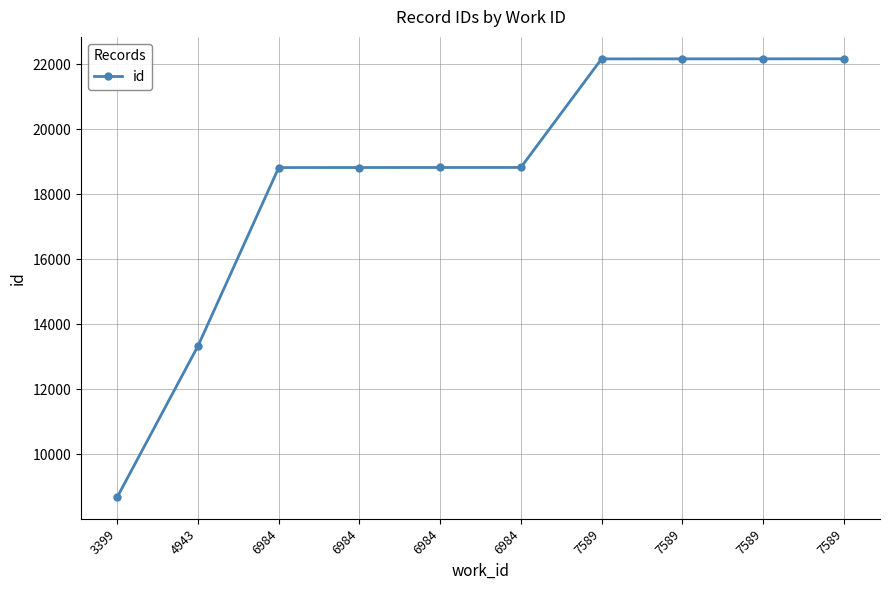

How many data points are less than 18828?

5